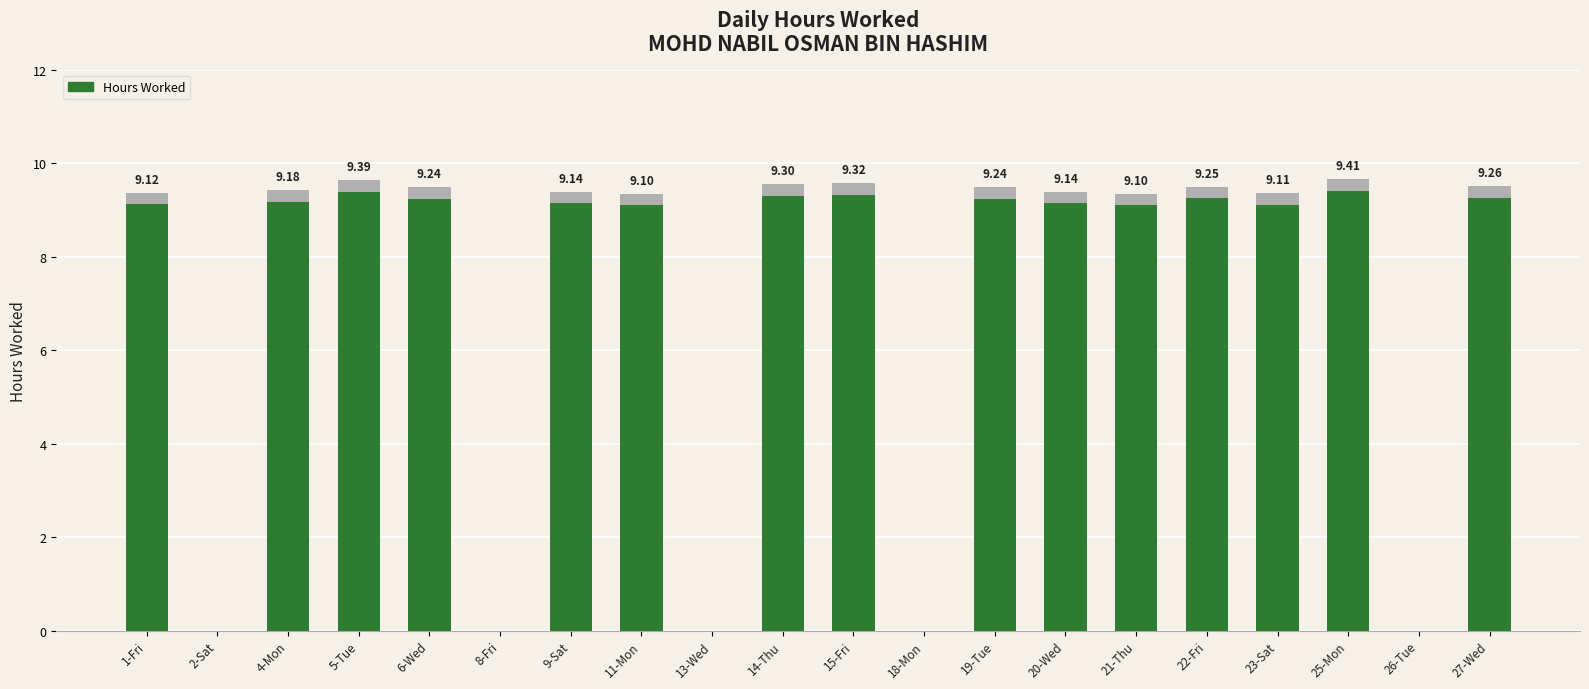

How many values are above zero?

15